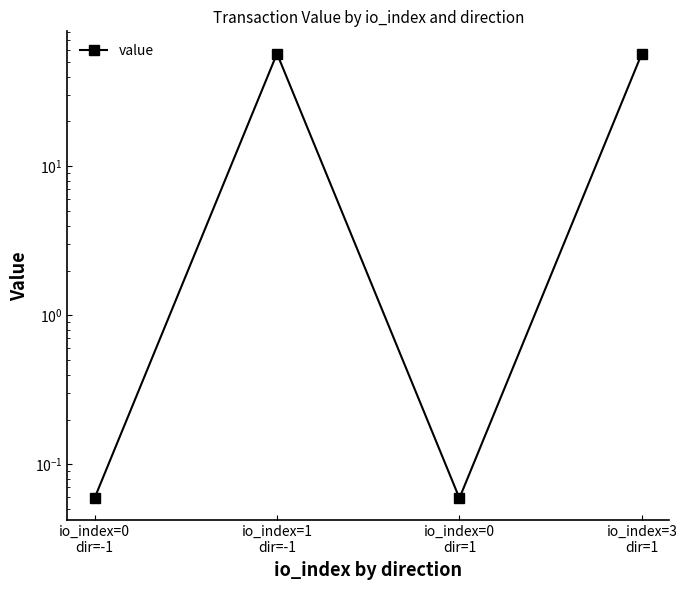

How many values are below 57?

2